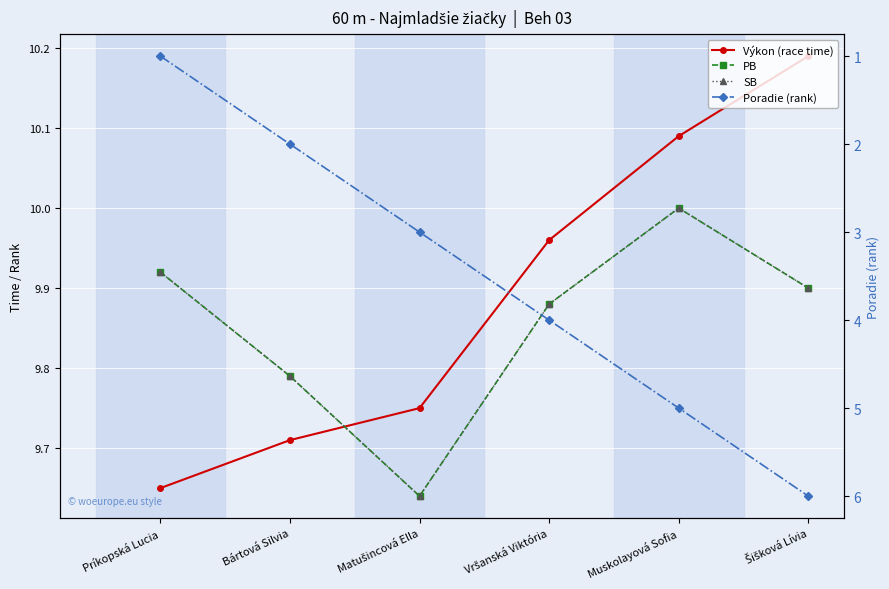

What is the label of the 1st point from the right?

Šišková Lívia